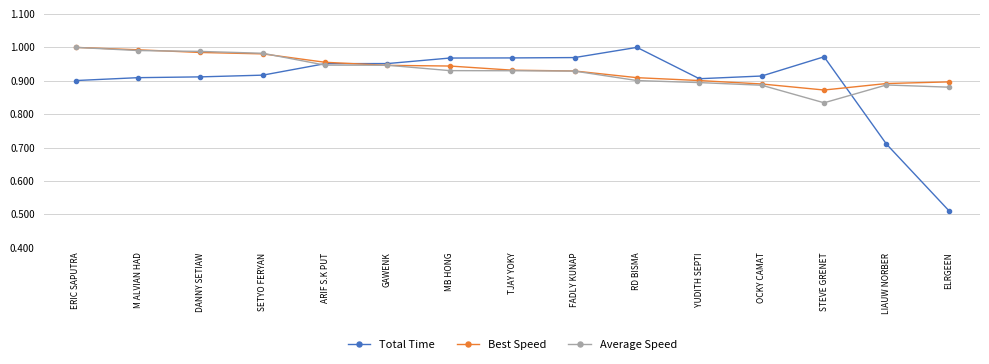

What position from the left is RD BISMA?

10